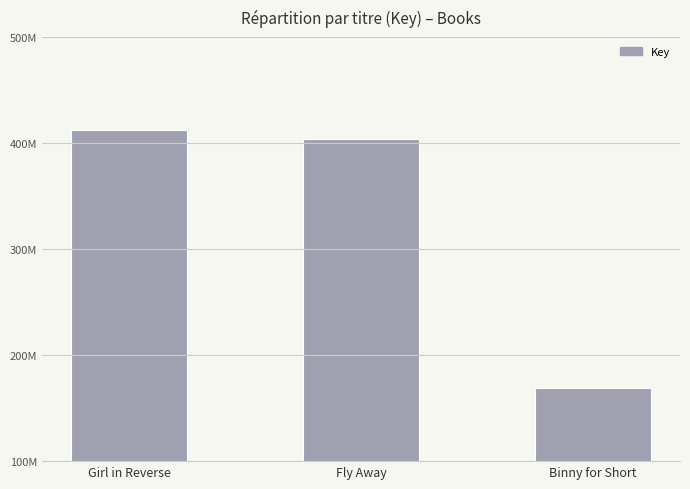

Does the chart contain any negative values?

No